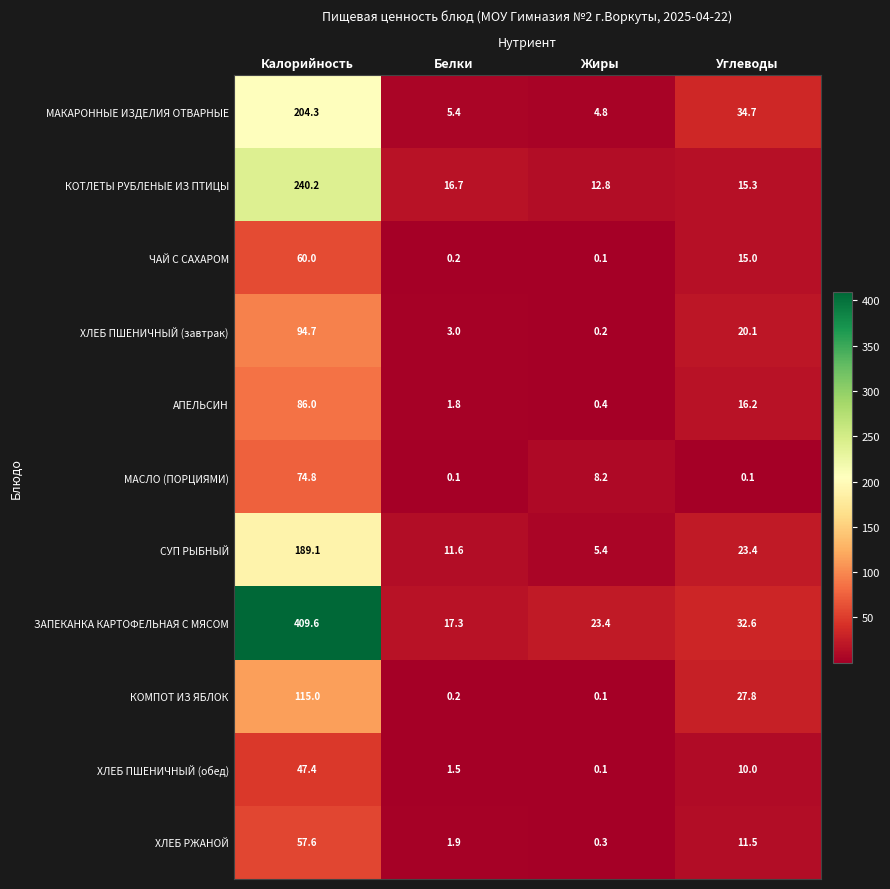

List the series in order of their peak value, lowest first.

ХЛЕБ ПШЕНИЧНЫЙ (обед), ХЛЕБ РЖАНОЙ, ЧАЙ С САХАРОМ, МАСЛО (ПОРЦИЯМИ), АПЕЛЬСИН, ХЛЕБ ПШЕНИЧНЫЙ (завтрак), КОМПОТ ИЗ ЯБЛОК, СУП РЫБНЫЙ, МАКАРОННЫЕ ИЗДЕЛИЯ ОТВАРНЫЕ, КОТЛЕТЫ РУБЛЕНЫЕ ИЗ ПТИЦЫ, ЗАПЕКАНКА КАРТОФЕЛЬНАЯ С МЯСОМ